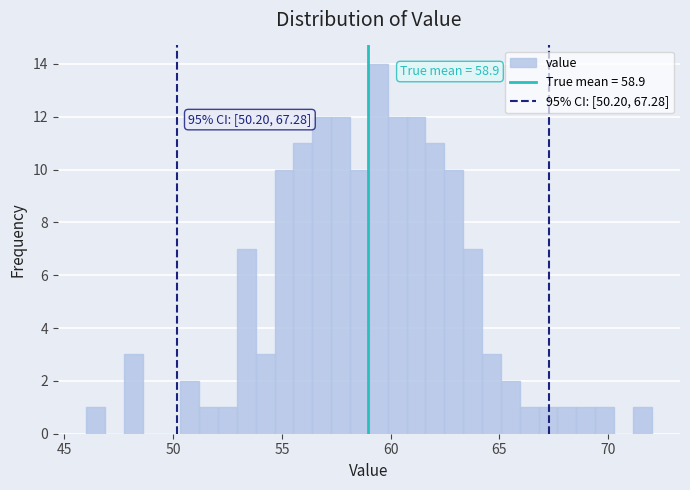

Read against the x-axis, roughly where is the centre of the tallest bar?

59.5